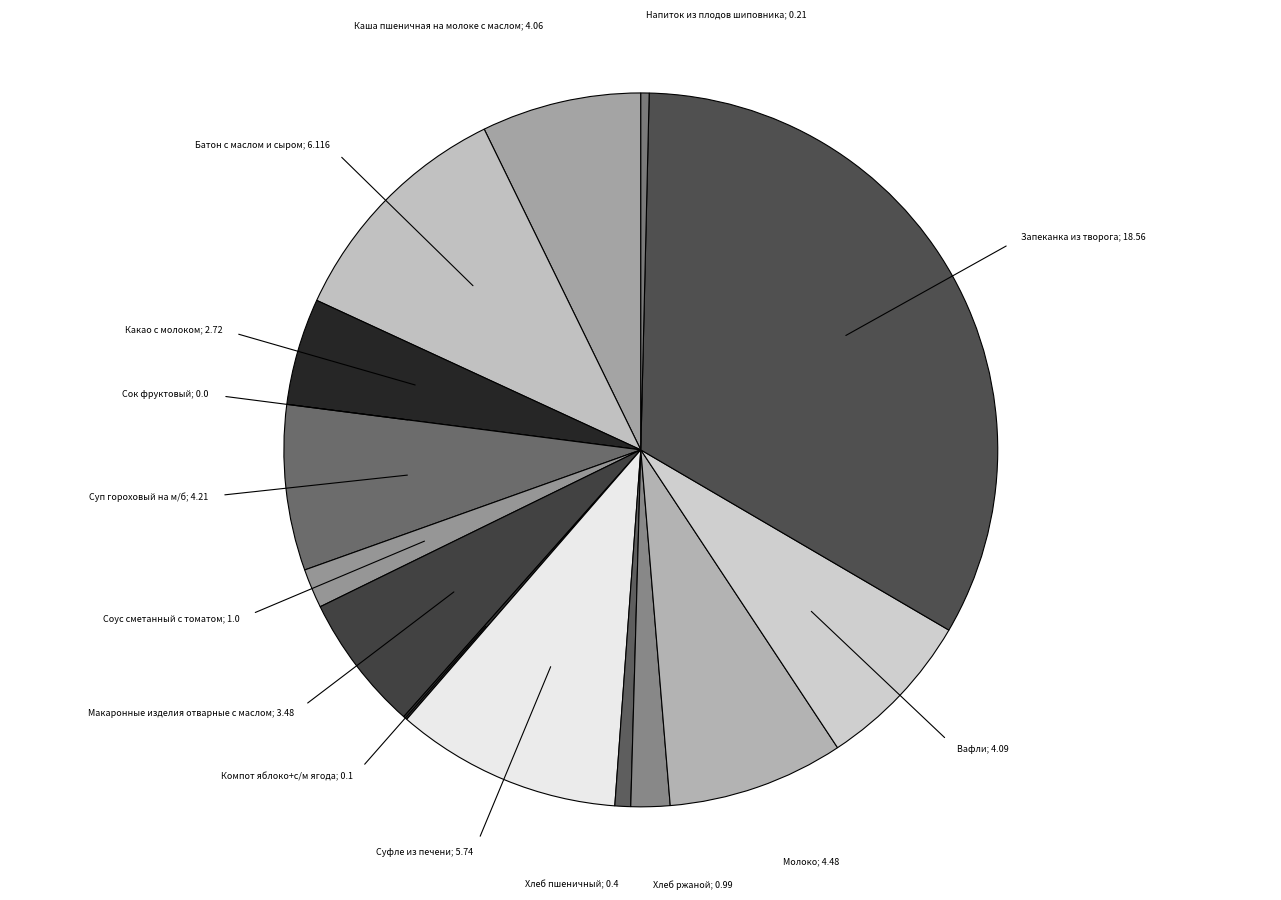

Is Макаронные изделия отварные с маслом; 3.48 the majority of the pie?

No